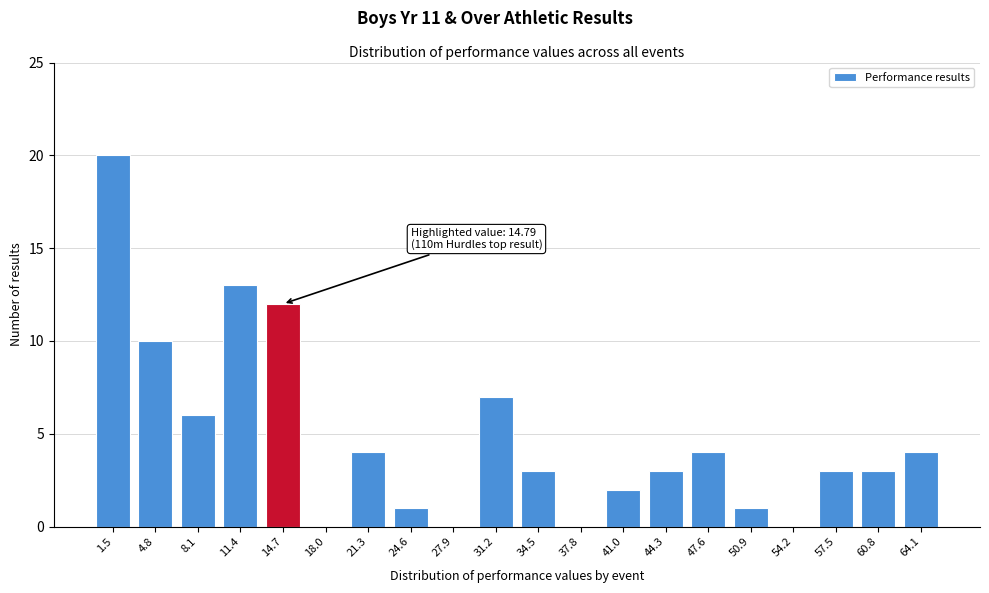

Reading left to right, transcribe all the data shown in this chart.

1.5=20	4.8=10	8.1=6	11.4=13	14.7=12	18.0=0	21.3=4	24.6=1	27.9=0	31.2=7	34.5=3	37.8=0	41.0=2	44.3=3	47.6=4	50.9=1	54.2=0	57.5=3	60.8=3	64.1=4